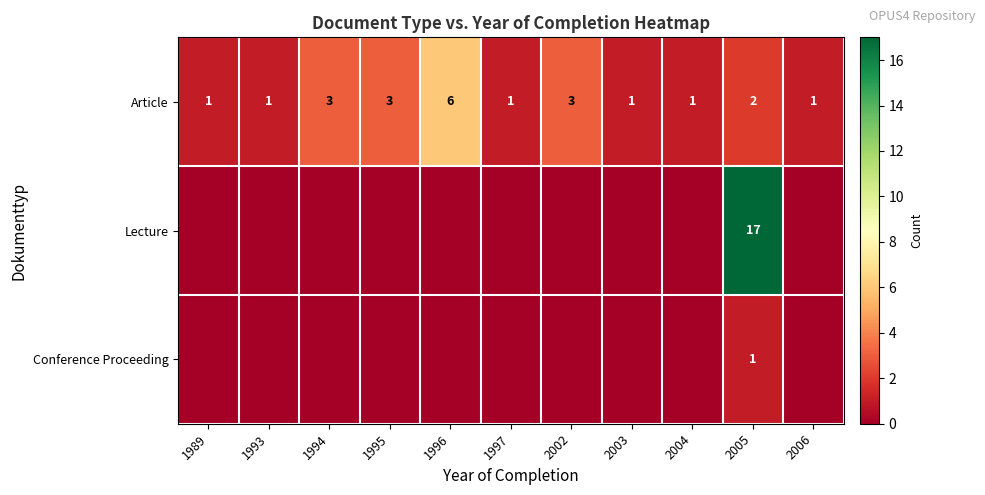

Between 2003 and 2006, which is larger?

2003